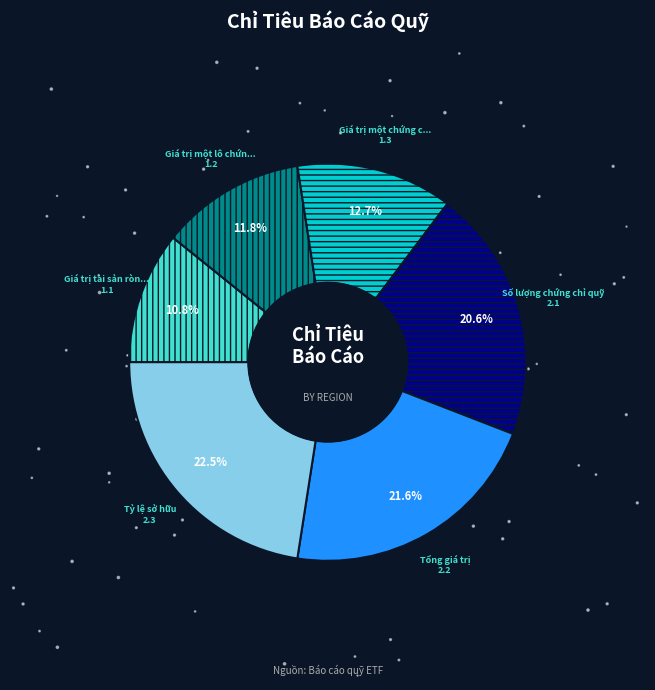

True or false: Giá trị tài sản ròng của quỹ accounts for 1% of the total.

False